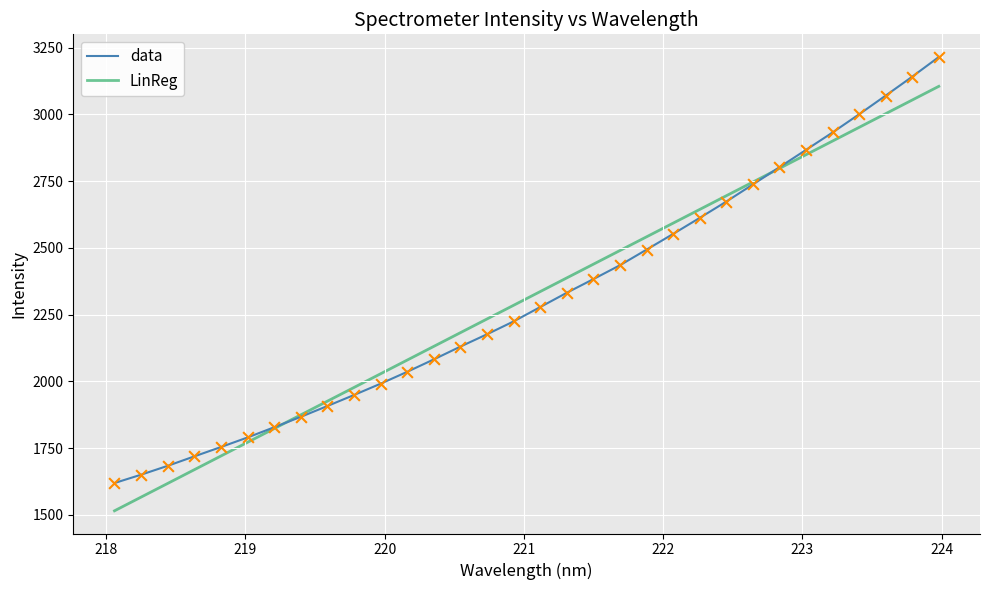

Which series has the widest spread of values?

data